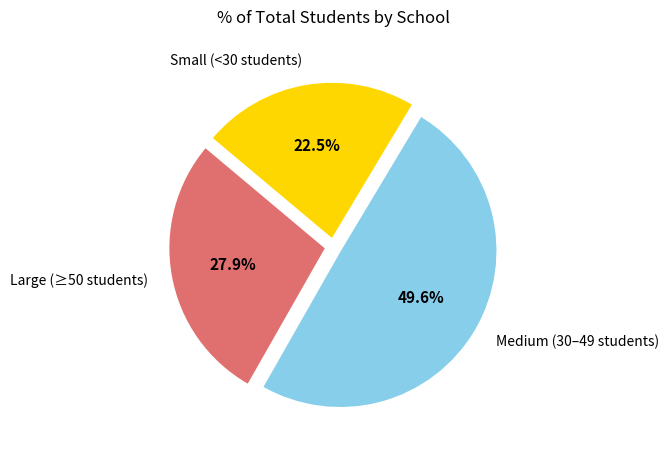

Is Small (<30 students) the majority of the pie?

No